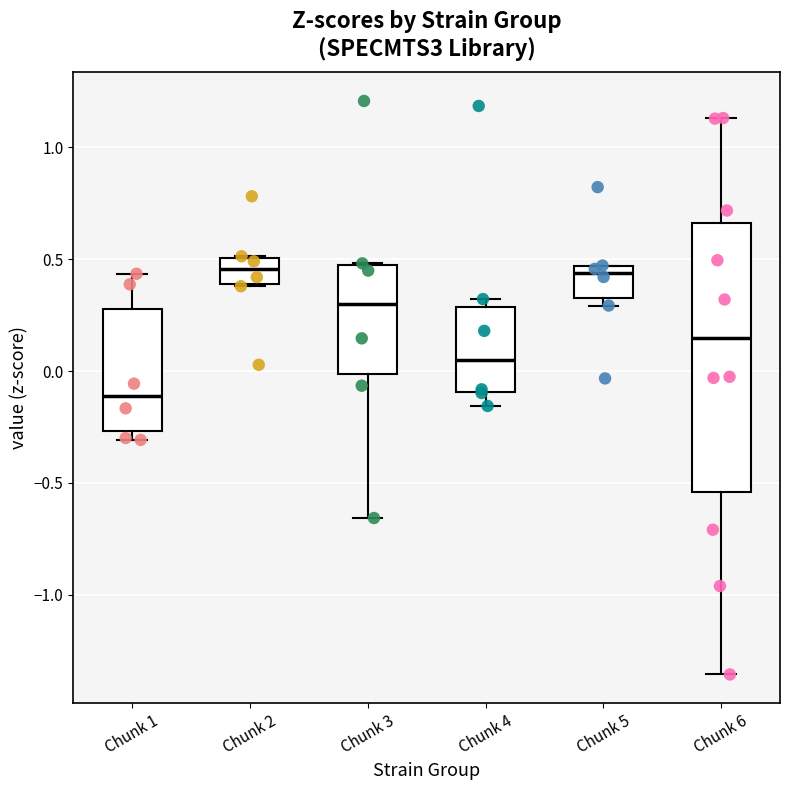

Reading left to right, transcribe this box plot: for each box, give where its median line is, the range the box spans, and where its two whiskers end, as read against the y-axis. The values are not printed on the chart, so give them approximately, as read against the axis.

Chunk 1: median -0.10, box -0.25 to 0.30, whiskers -0.30 to 0.45
Chunk 2: median 0.45, box 0.40 to 0.50, whiskers 0.40 to 0.50
Chunk 3: median 0.30, box 0.00 to 0.45, whiskers -0.65 to 0.50
Chunk 4: median 0.05, box -0.10 to 0.30, whiskers -0.15 to 0.30 (just above the box's upper edge)
Chunk 5: median 0.45 (just below the box's upper edge), box 0.30 to 0.45, whiskers 0.30 (just below the box's lower edge) to 0.45
Chunk 6: median 0.15, box -0.55 to 0.65, whiskers -1.35 to 1.15